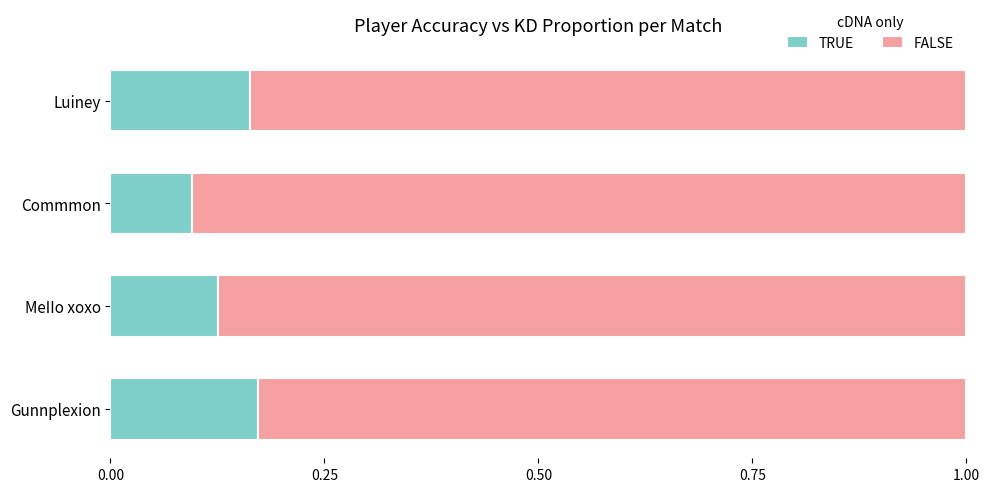

The value of TRUE at Commmon is 0.2. True or false?

False